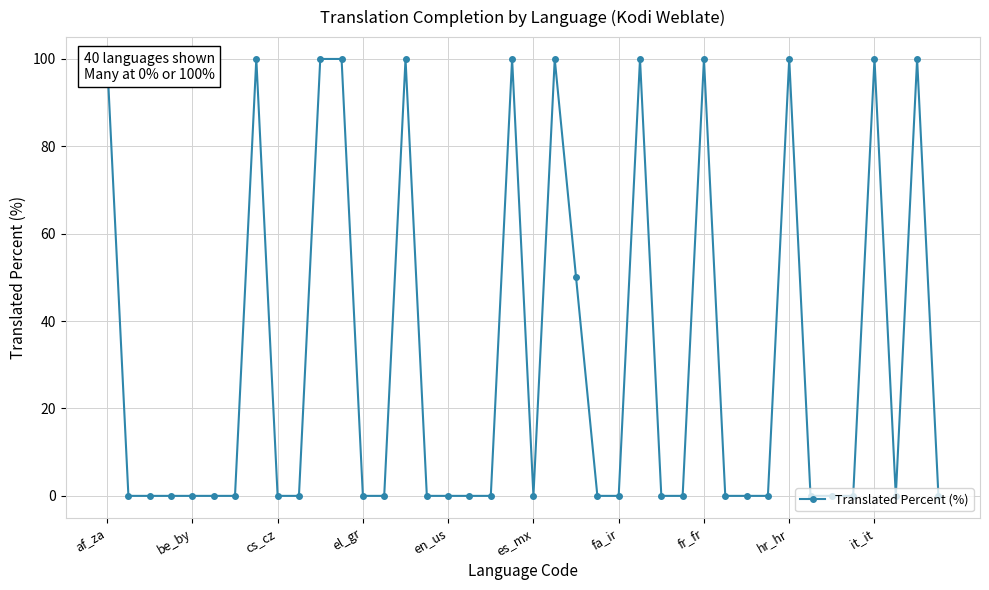

Is it true that the value at 26 is 0?

True